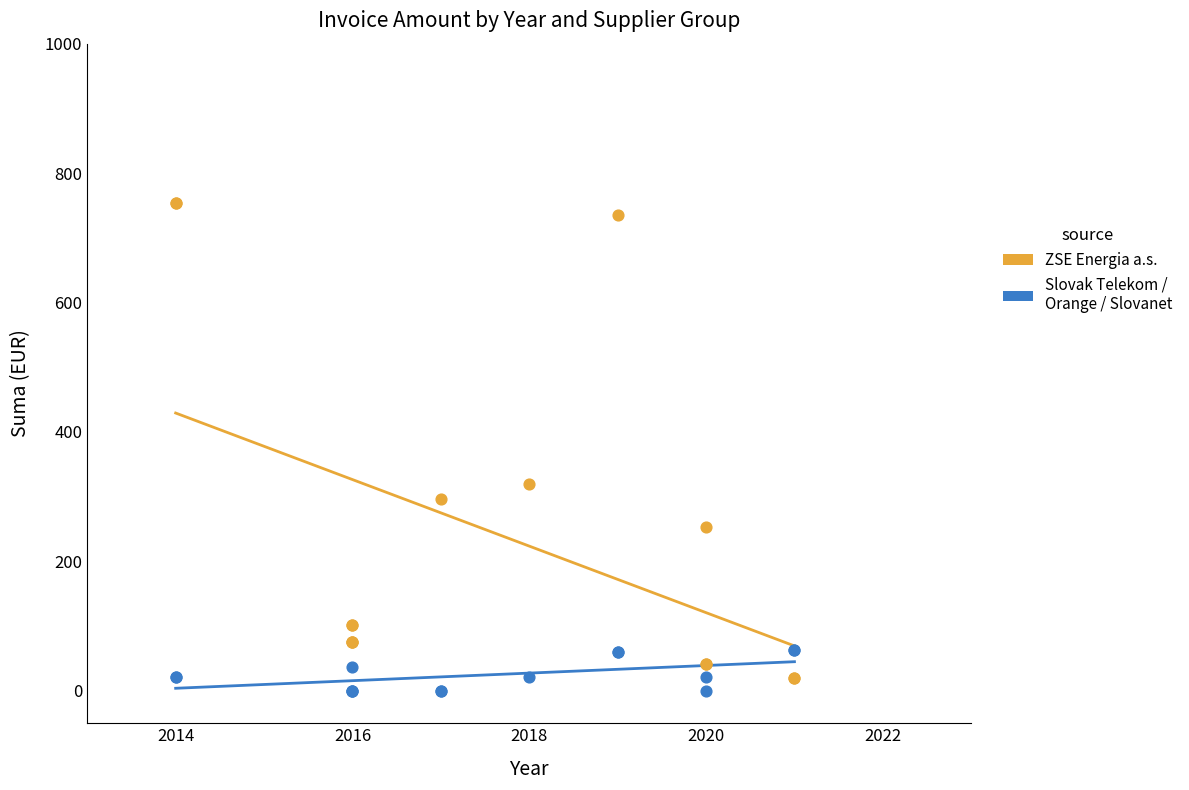

What are all the series names shown in the legend?

ZSE Energia a.s., Slovak Telekom / Orange / Slovanet